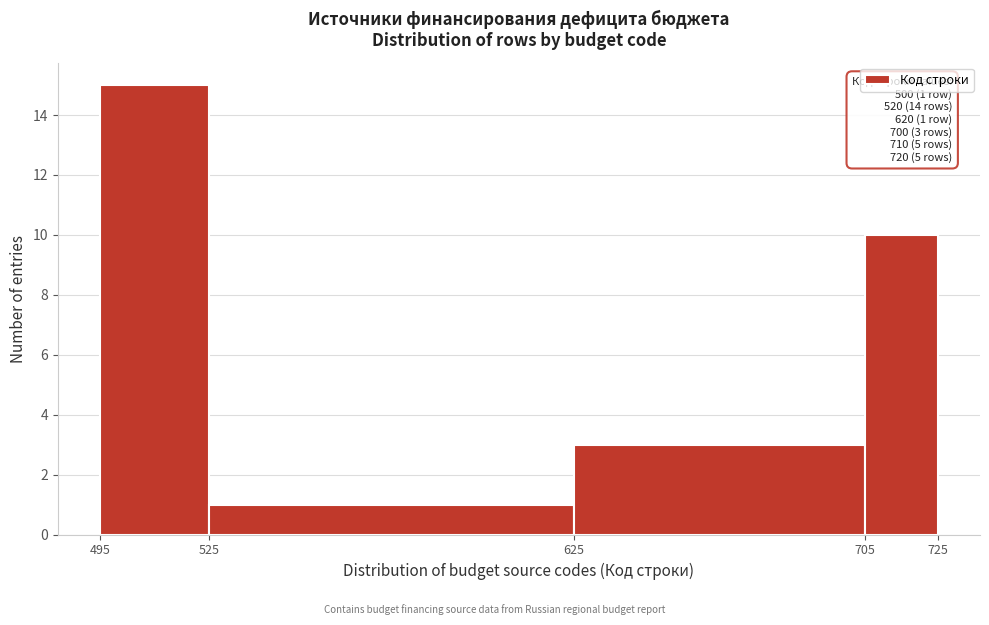

Over which range of the x-axis is the bar tallest?

495 to 525